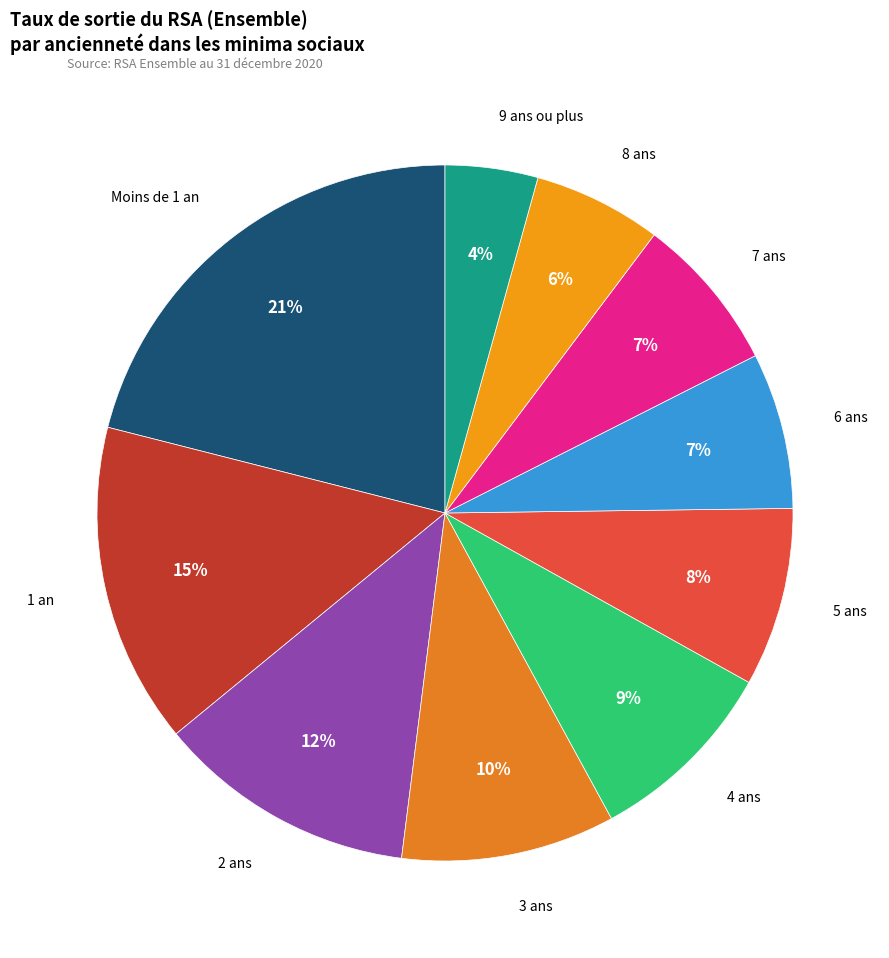

Is it true that 6 ans is 7% of the pie?

True